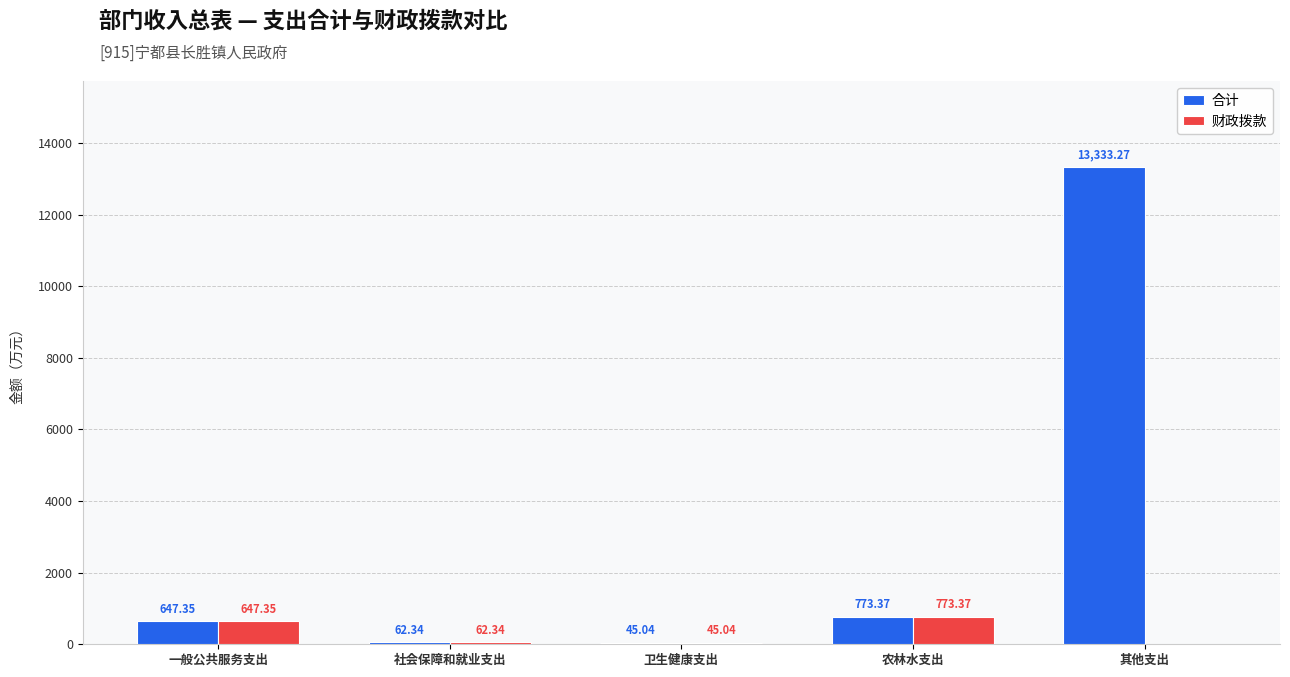

Reading right to left, list all the values displayed in this chart.

合计: 其他支出=13333.3	农林水支出=773.4	卫生健康支出=45.0	社会保障和就业支出=62.3	一般公共服务支出=647.4
财政拨款: 其他支出=0.0	农林水支出=773.4	卫生健康支出=45.0	社会保障和就业支出=62.3	一般公共服务支出=647.4